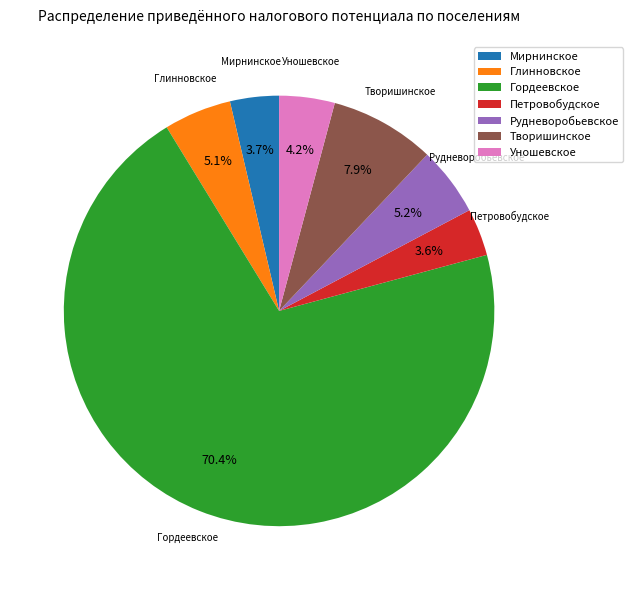

Which slice is the largest?

Гордеевское